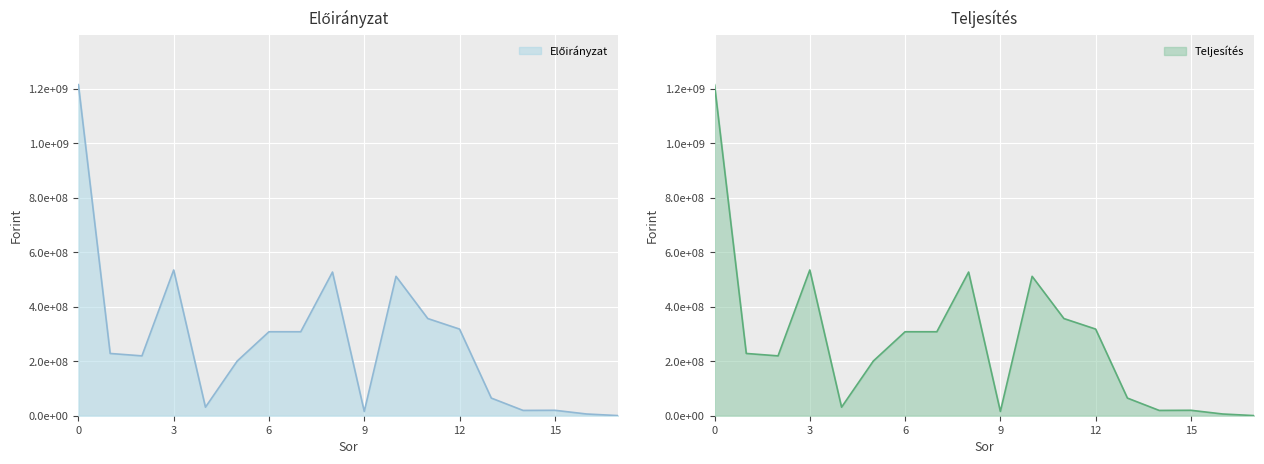

True or false: Teljesites and Eloiranyzat intersect in this chart.

False